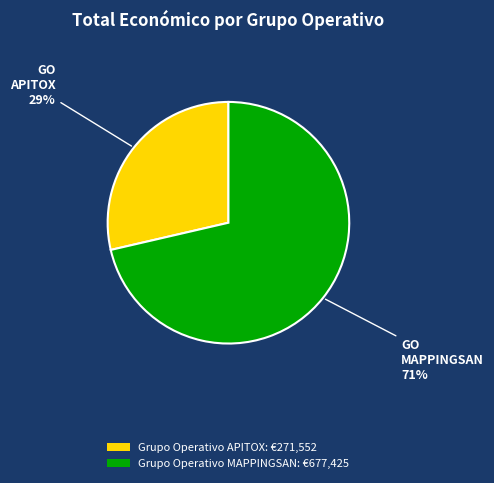

Which category has the smallest portion of the pie?

Grupo Operativo APITOX